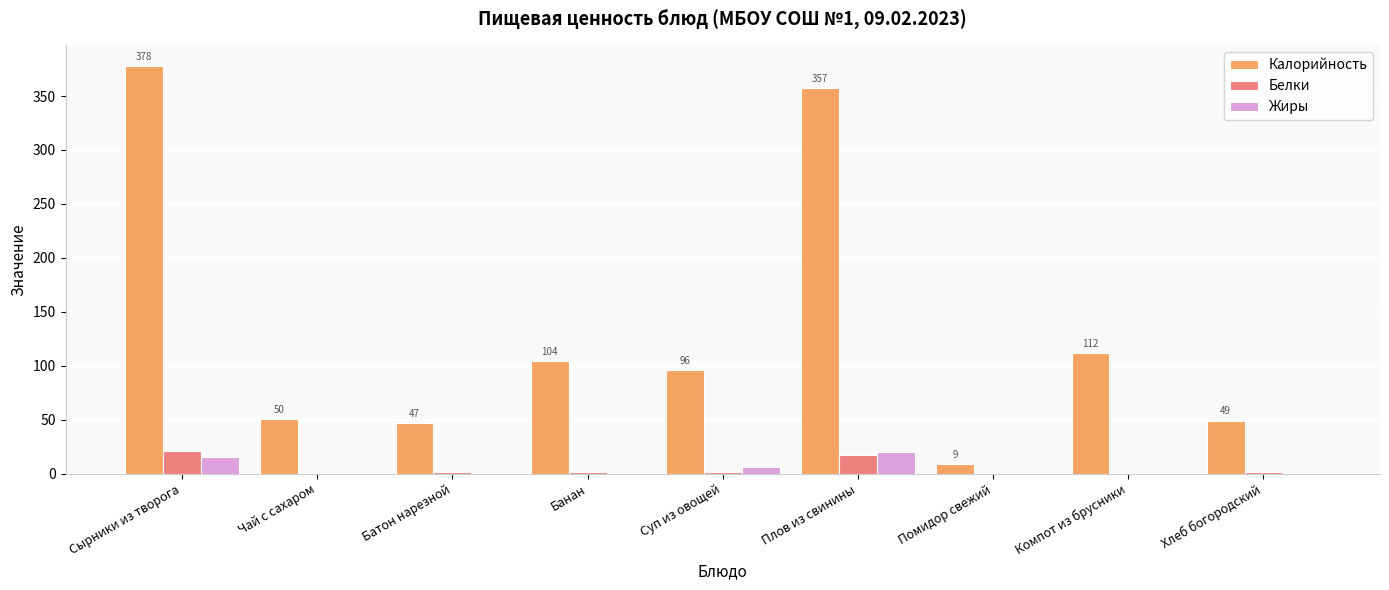

Which series has the largest range (max minus min)?

Калорийность